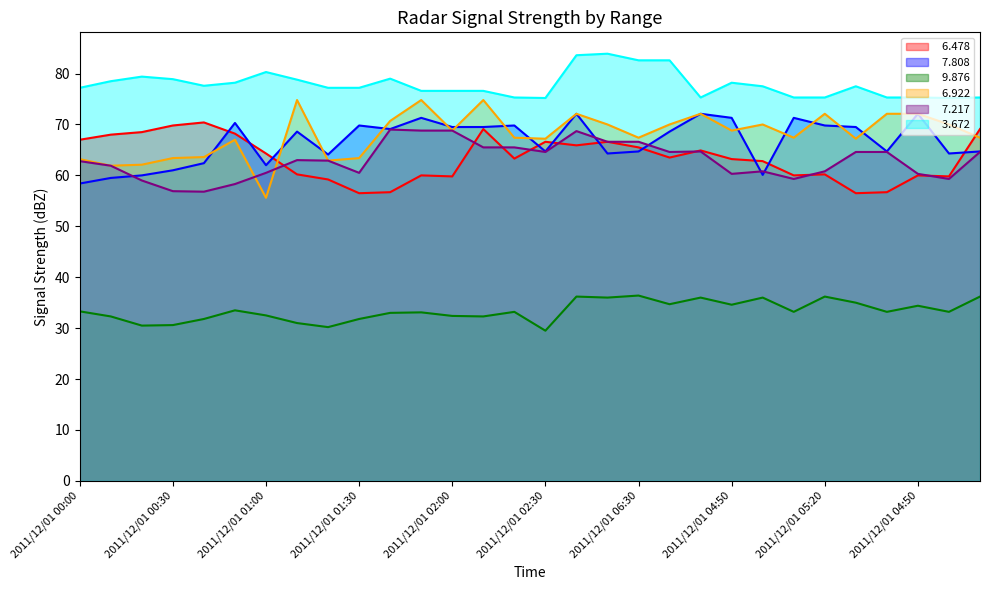

At which category is the sum across all series the highest?

2011/12/01 06:10